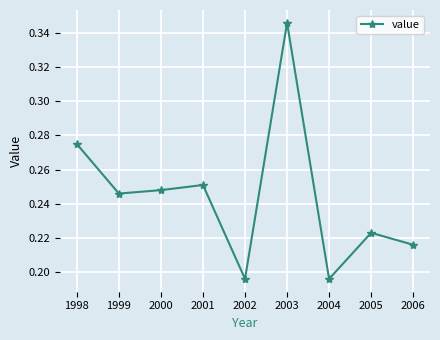

Which category has the highest value across all series?

2003